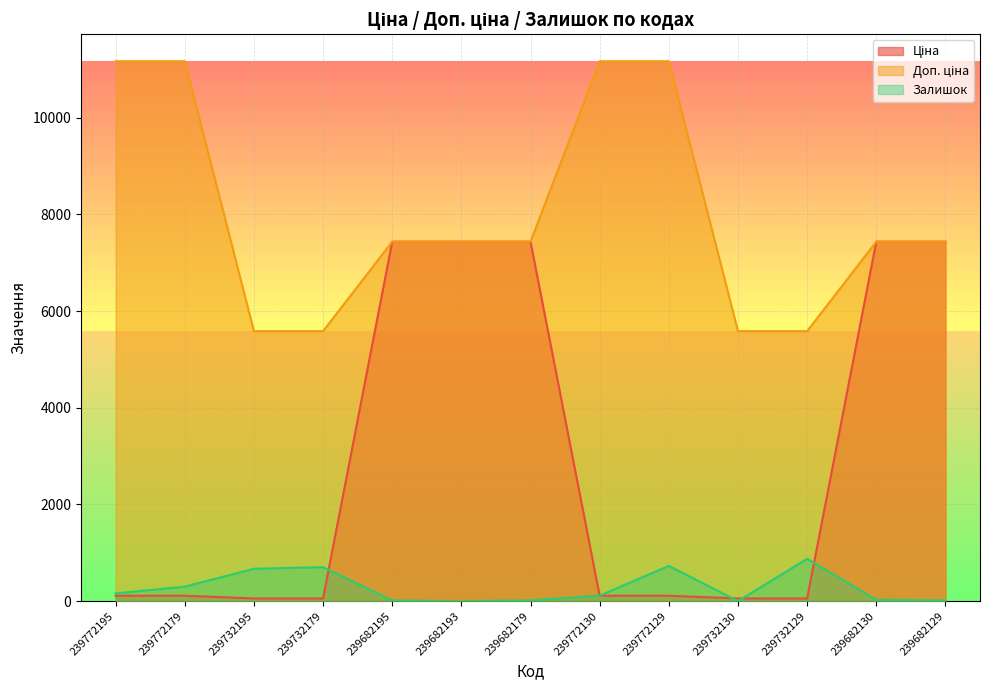

True or false: Ціна has a value of 111.7 at 239772129.

True